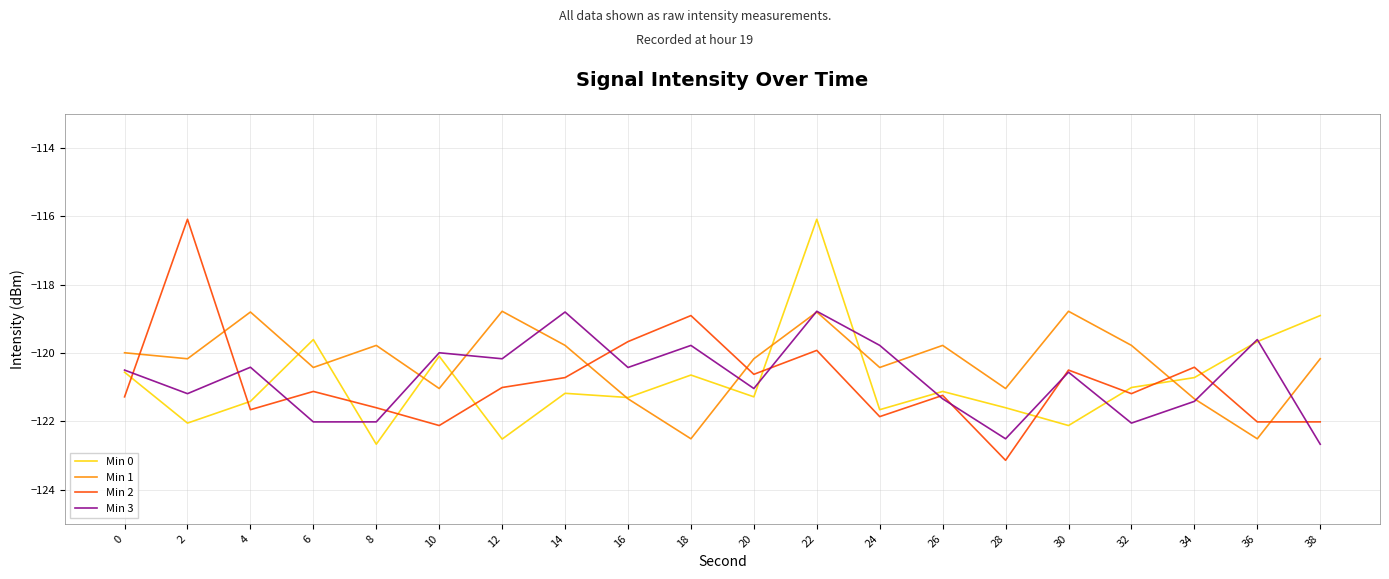

Which series changed the most between 2 and 20?

Min 2